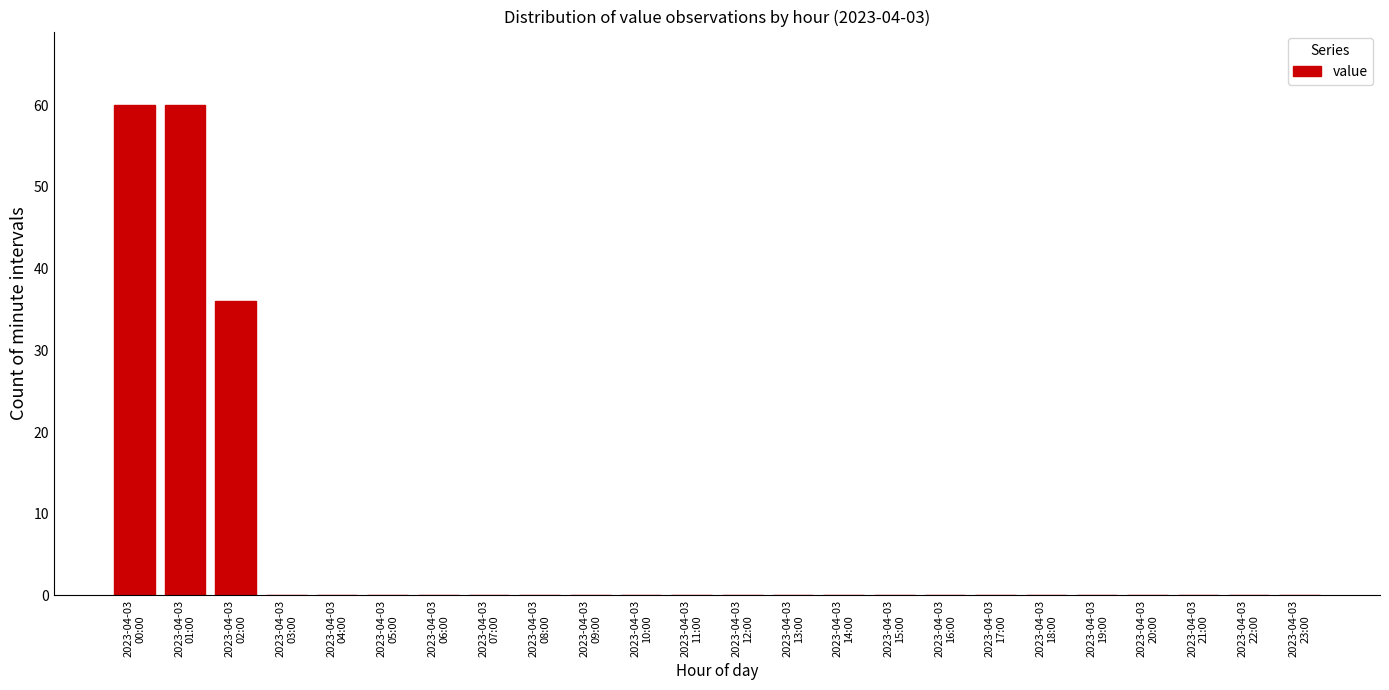

What is the maximum value shown in the chart?

60